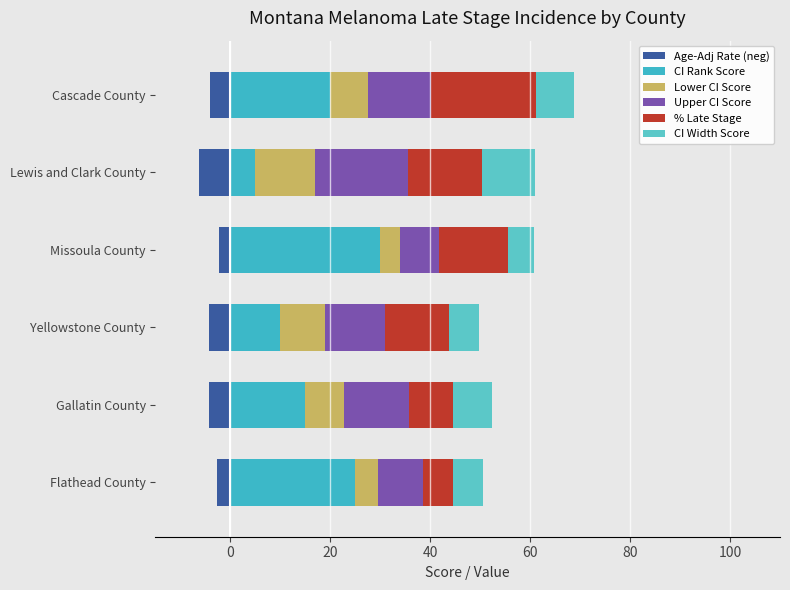

Rank the series at Lewis and Clark County from lowest to highest value.

Age-Adj Rate (neg), CI Rank Score, CI Width Score, Lower CI Score, % Late Stage, Upper CI Score